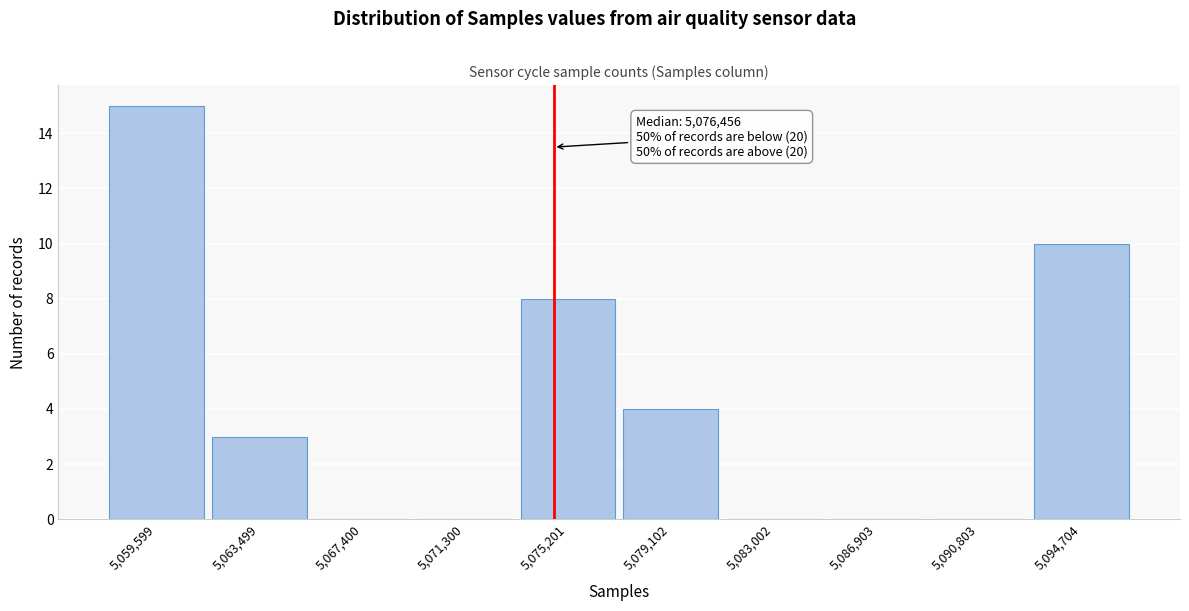

Reading right to left, list all the values displayed in this chart.

5,094,704=10	5,090,803=0	5,086,903=0	5,083,002=0	5,079,102=4	5,075,201=8	5,071,300=0	5,067,400=0	5,063,499=3	5,059,599=15